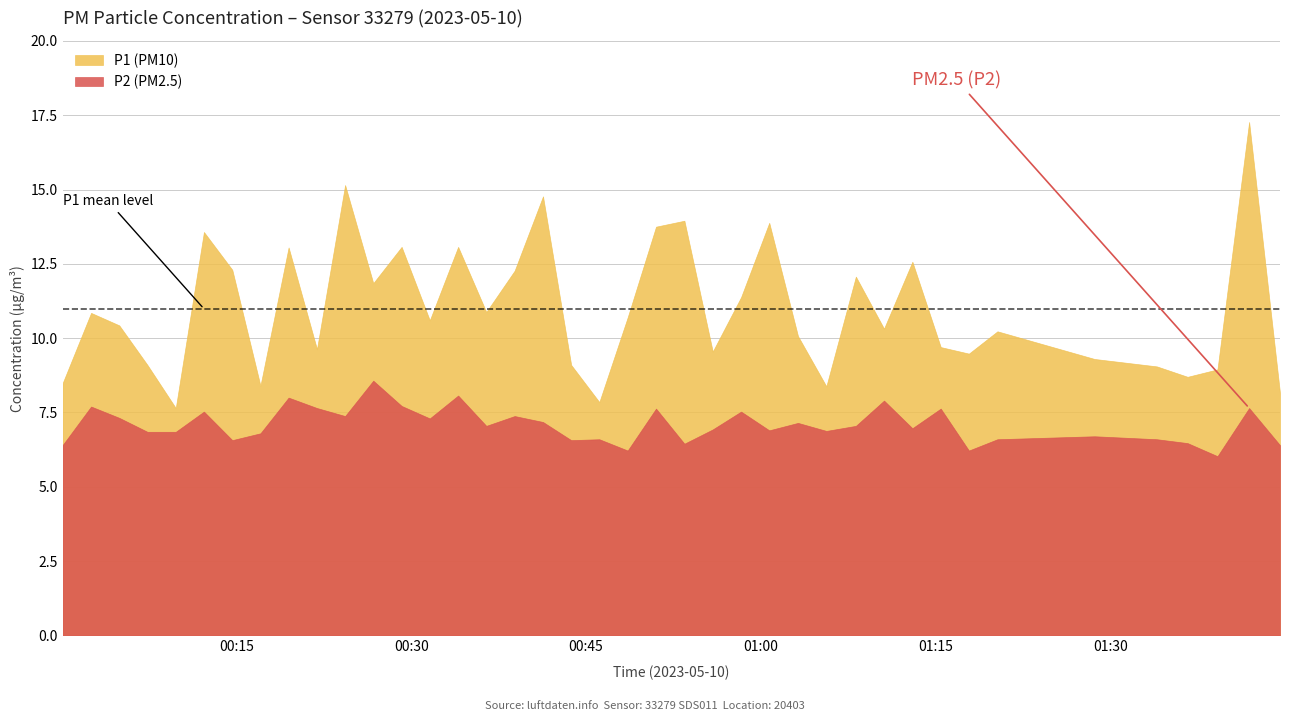

Where is the first local maximum for P2?

1